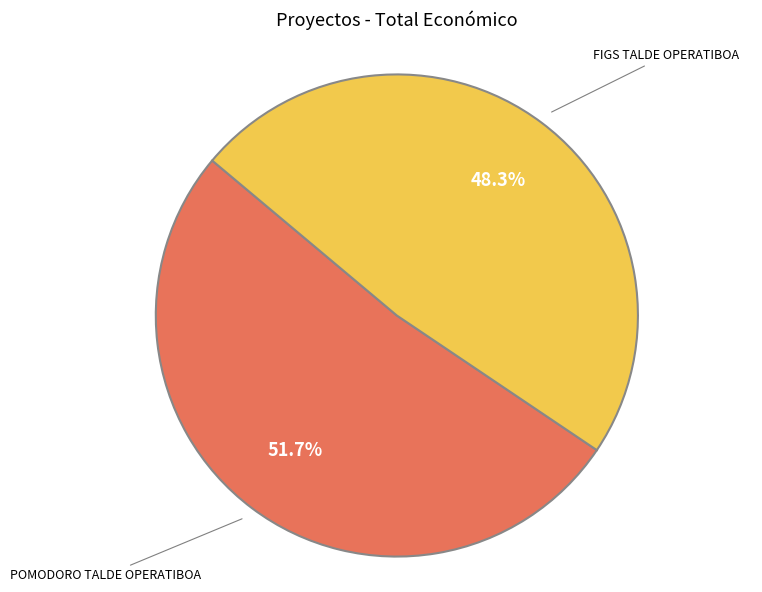

Does any single category account for the majority?

Yes